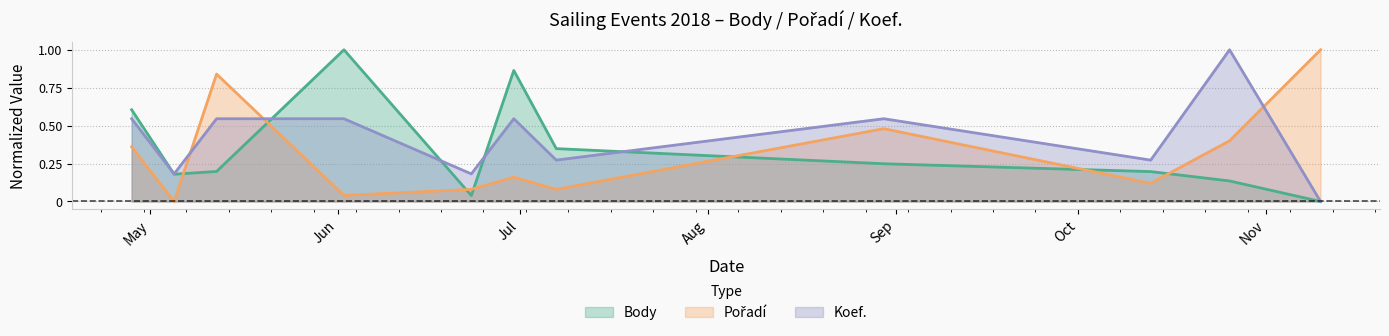

Which label corresponds to the largest value in the chart?

2018-06-02